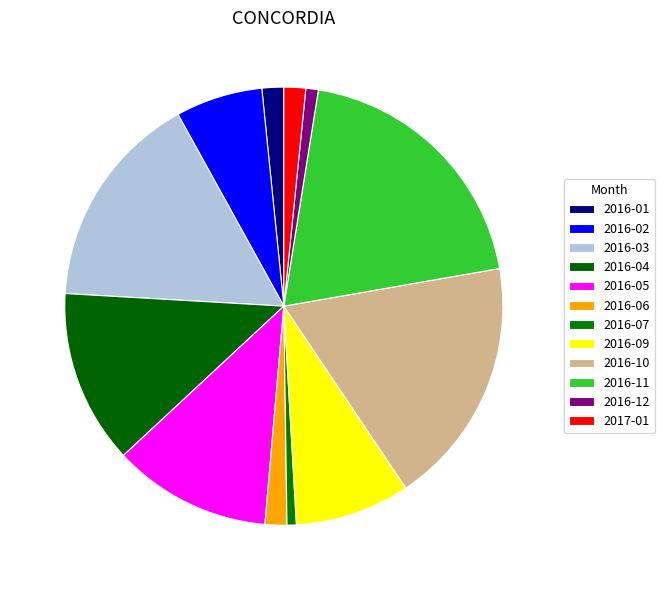

What portion of the pie excludes 2016-09?

91.5%